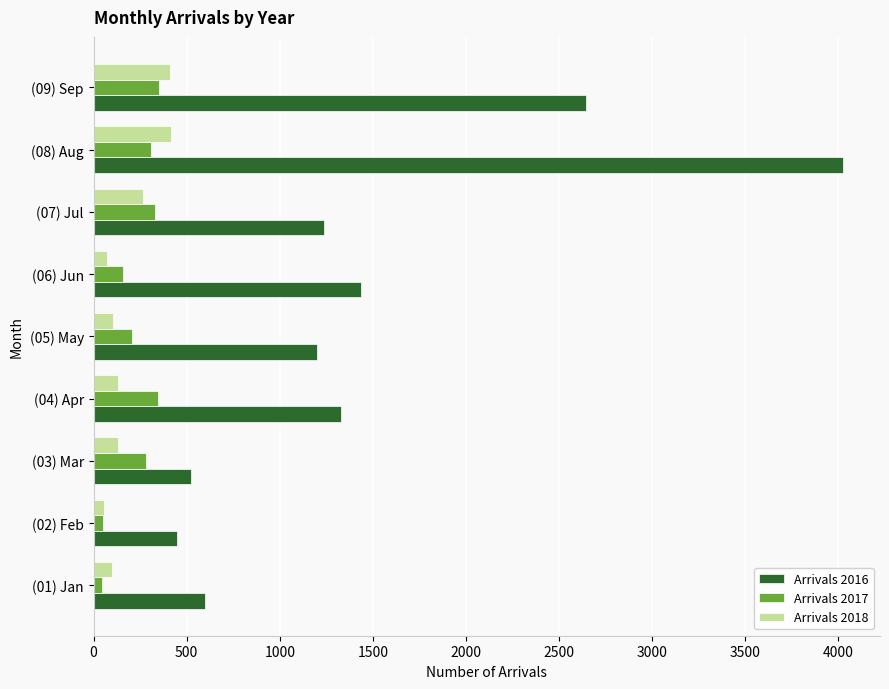

List the series in order of their peak value, lowest first.

Arrivals 2017, Arrivals 2018, Arrivals 2016